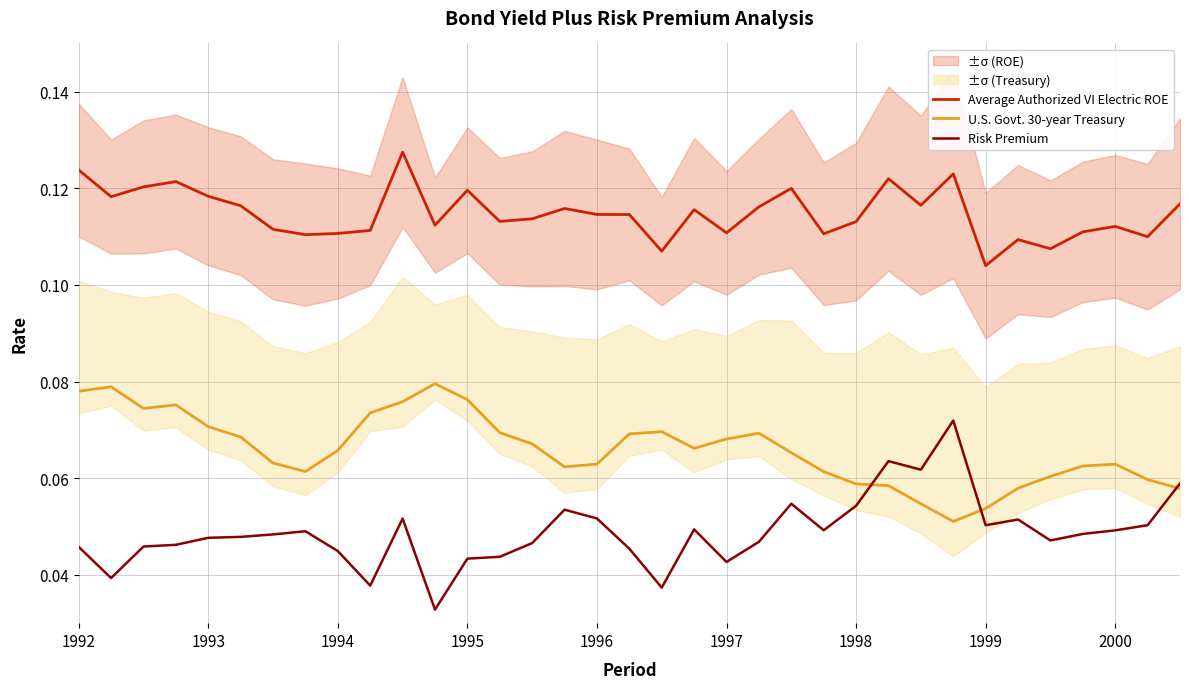

True or false: U.S. Govt. 30-year Treasury and Average Authorized VI Electric ROE cross at least once.

False